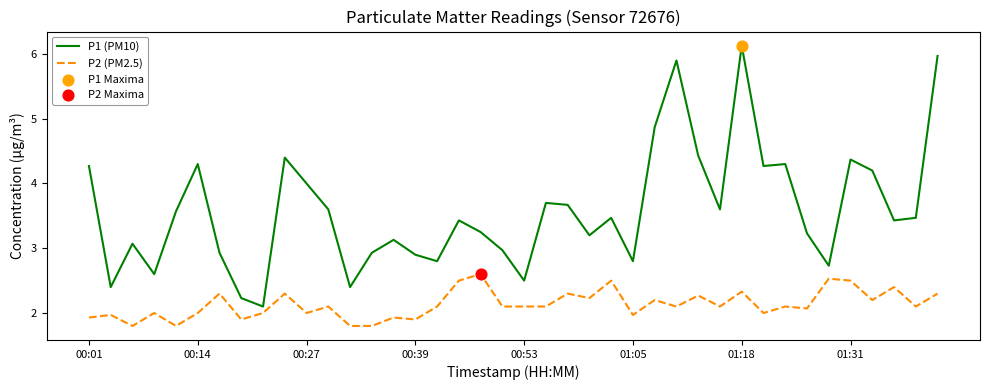

Which series has the widest spread of values?

P1 (PM10)